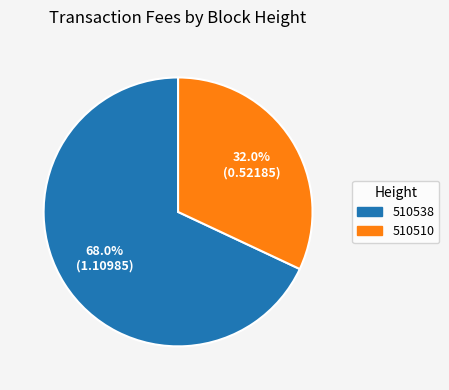

Is the sum of 510510 and 510538 greater than half?

Yes